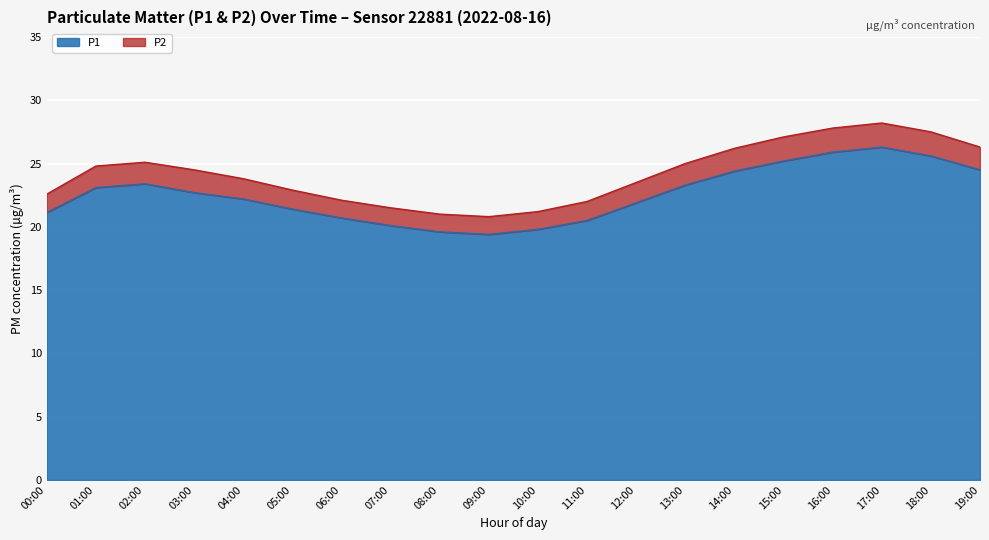

Is it true that P1 equals 33.3 at 00:00?

False